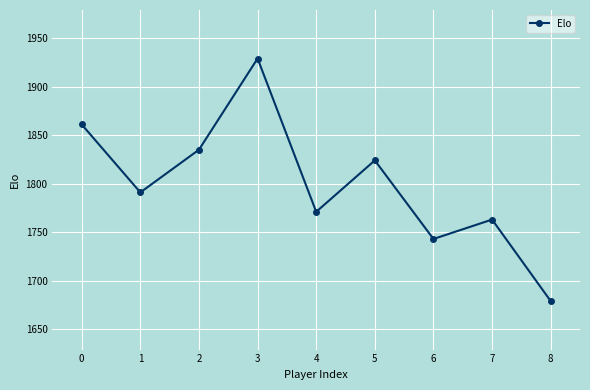

What is the change in value from 0 to 2?

-26